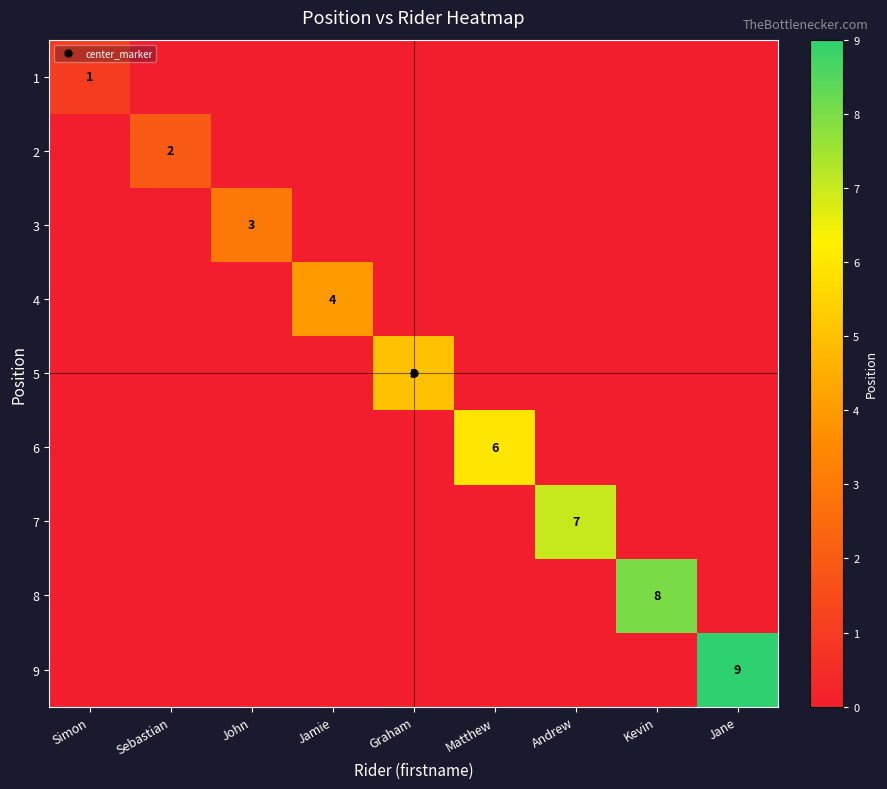

Is it true that 2 equals 1 at Matthew?

False